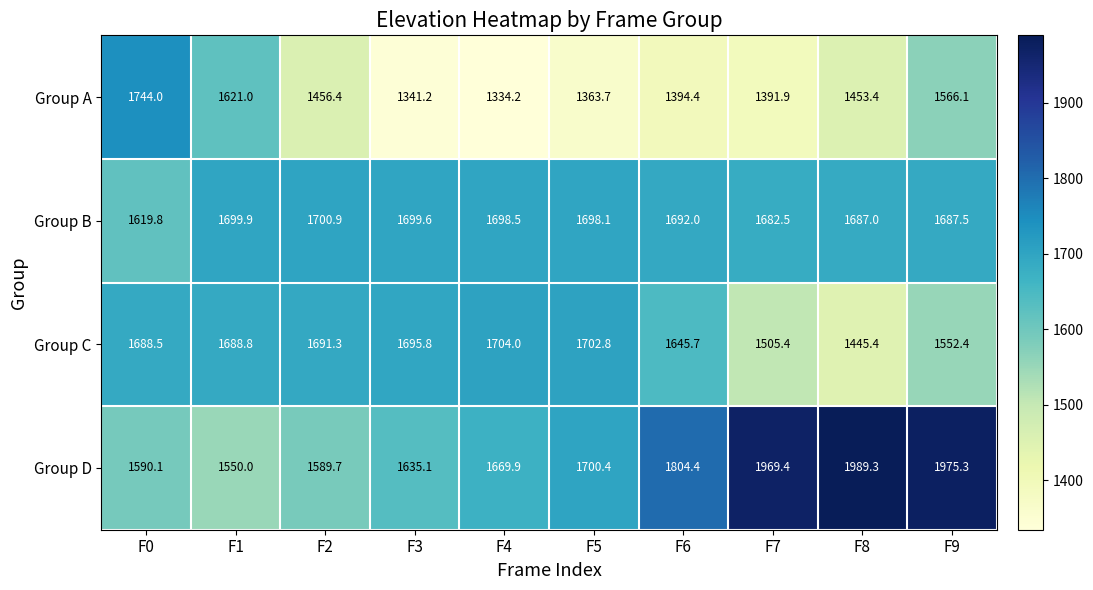

At how many categories does at least one series exceed 1572?

10